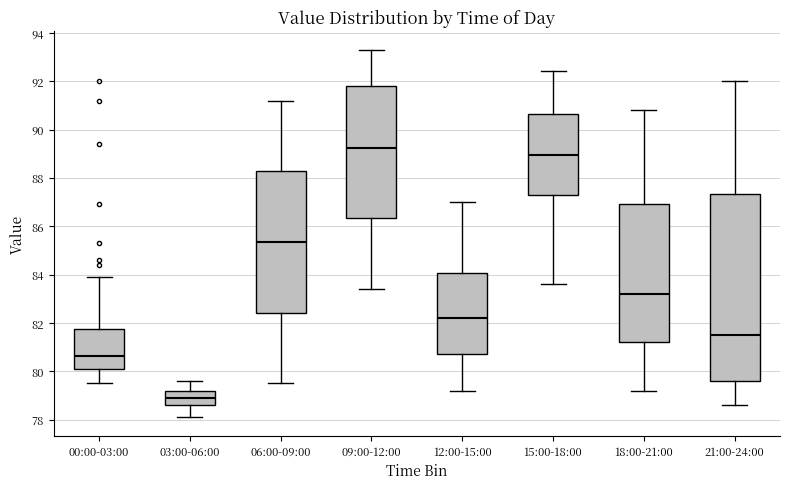

Reading left to right, read every box against the y-axis: the position of its median line, the range the box covers, and the ends of its whiskers. The values are not printed on the chart, so give them approximately, as read against the axis.

00:00-03:00: median 80.6, box 80.2 to 81.8, whiskers 79.6 to 84.0
03:00-06:00: median 79.0, box 78.6 to 79.2, whiskers 78.2 to 79.6
06:00-09:00: median 85.4, box 82.4 to 88.2, whiskers 79.6 to 91.2
09:00-12:00: median 89.2, box 86.4 to 91.8, whiskers 83.4 to 93.4
12:00-15:00: median 82.2, box 80.8 to 84.0, whiskers 79.2 to 87.0
15:00-18:00: median 89.0, box 87.2 to 90.6, whiskers 83.6 to 92.4
18:00-21:00: median 83.2, box 81.2 to 87.0, whiskers 79.2 to 90.8
21:00-24:00: median 81.6, box 79.6 to 87.4, whiskers 78.6 to 92.0